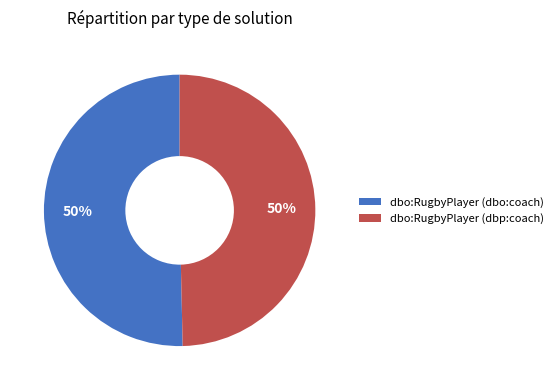

To the nearest percent, what is the average slice percentage?

50%